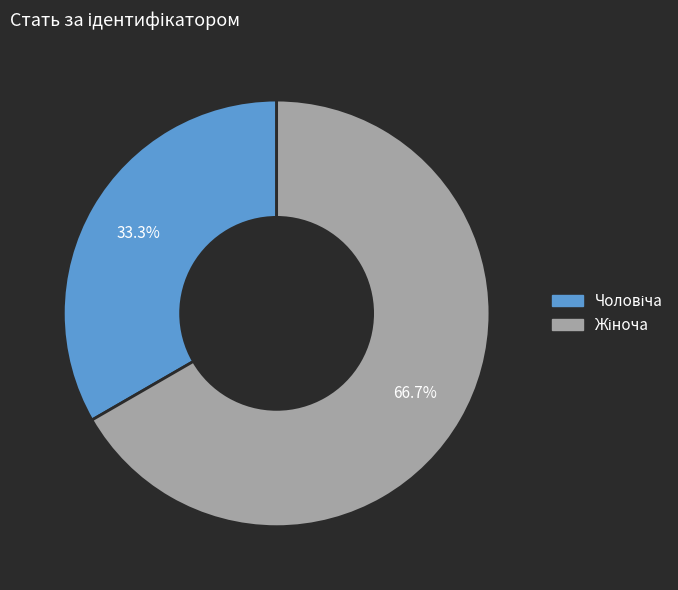

Which category has the smallest portion of the pie?

Чоловіча